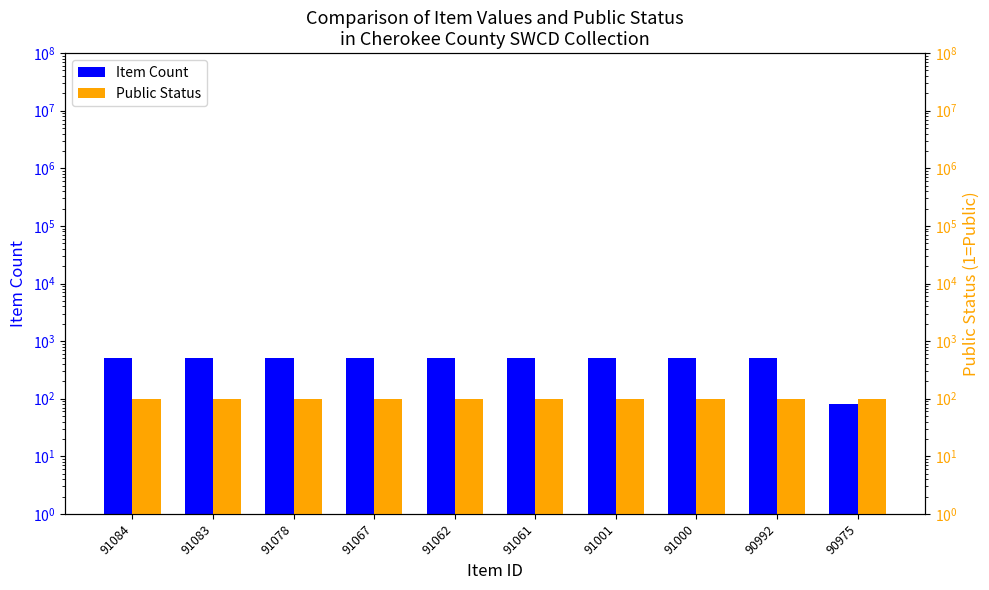

What is the value of the Public Status bar at the 1st from the left?

100